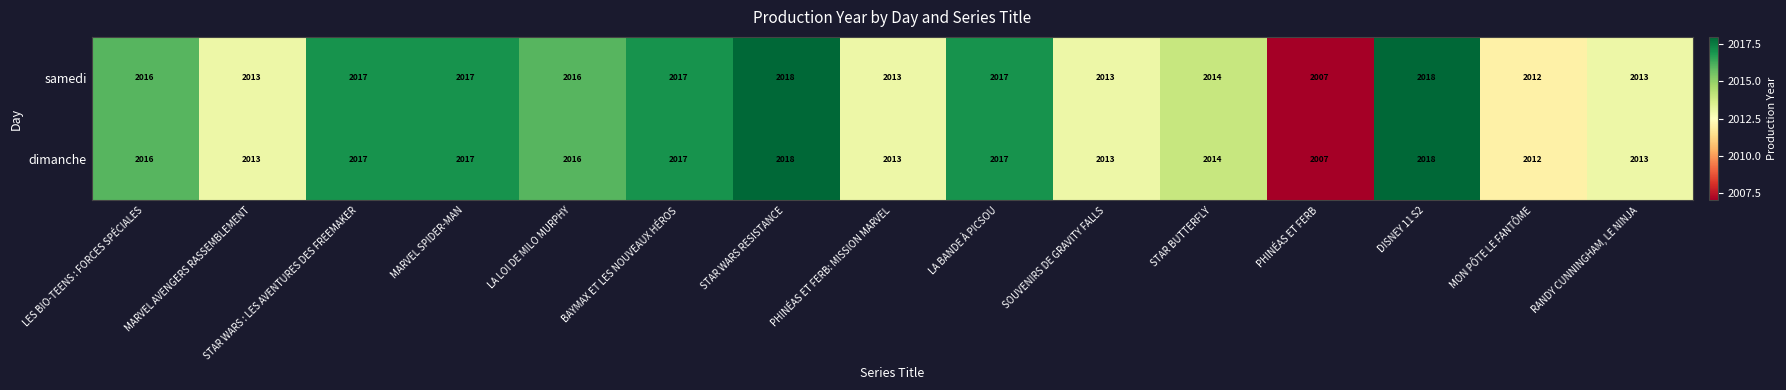

What is the average value of the dimanche series?

2015